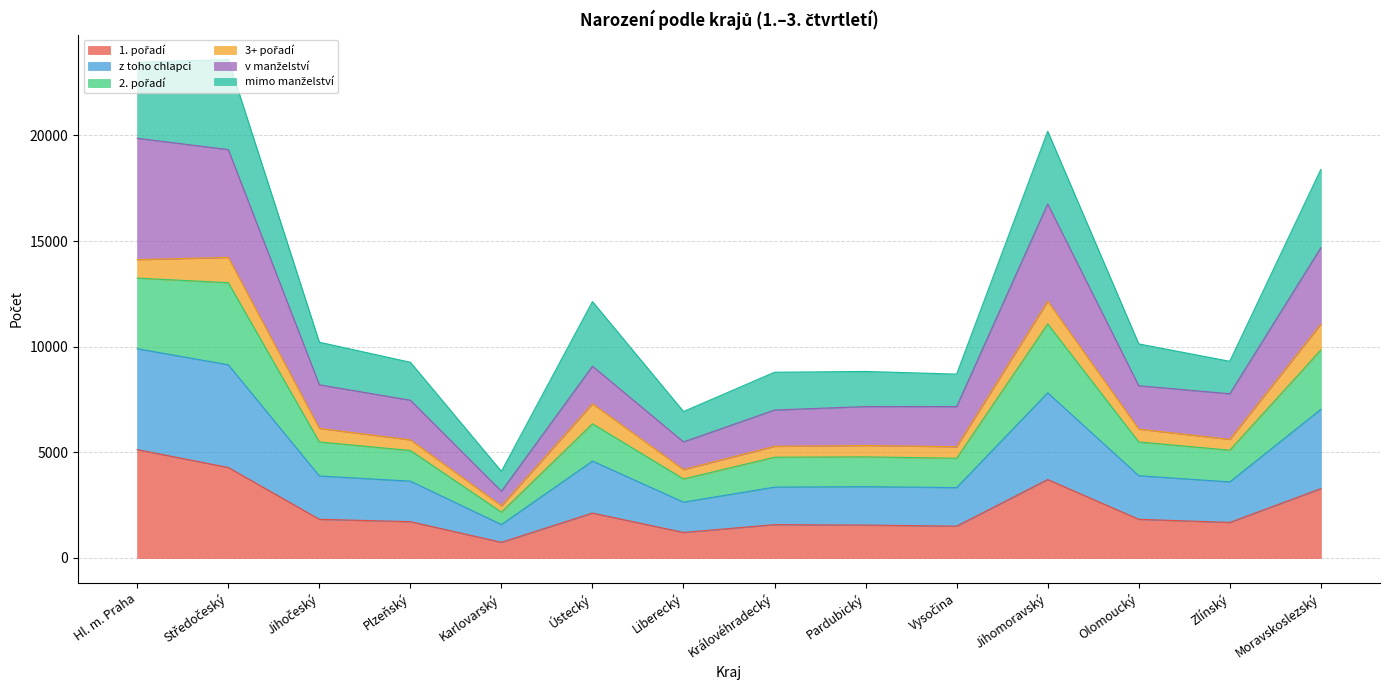

True or false: v manželství has more than 0 points higher than both neighbors.

True